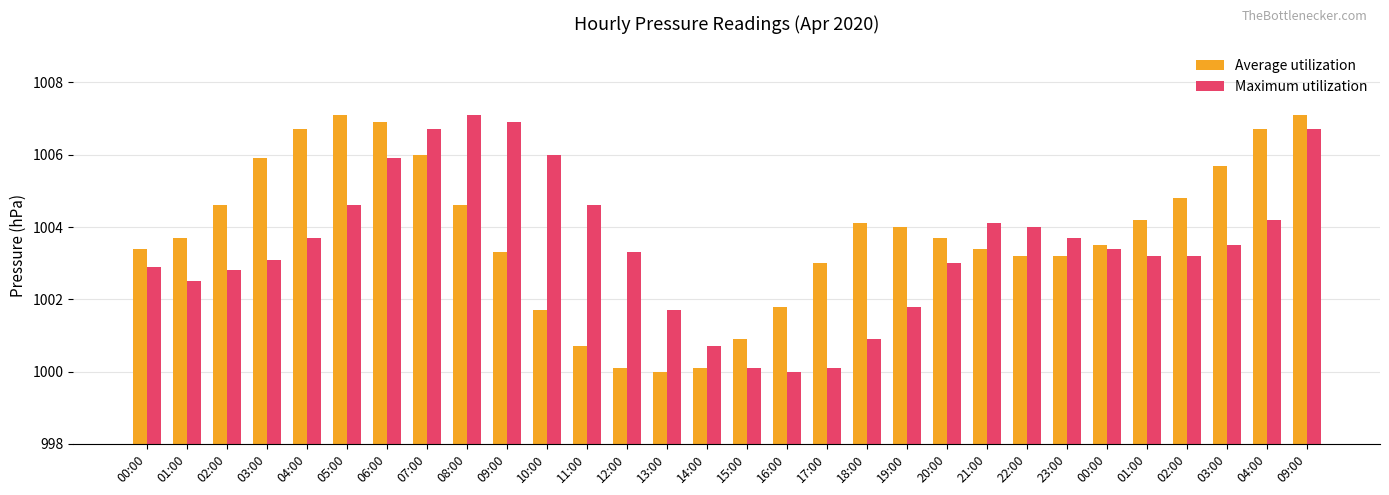

Reading right to left, list all the values displayed in this chart.

Average utilization: 1007.1	1006.7	1005.7	1004.8	1004.2	1003.5	1003.2	1003.2	1003.4	1003.7	1004.0	1004.1	1003.0	1001.8	1000.9	1000.1	1000.0	1000.1	1000.7	1001.7	1003.3	1004.6	1006.0	1006.9	1007.1	1006.7	1005.9	1004.6	1003.7	1003.4
Maximum utilization: 1006.7	1004.2	1003.5	1003.2	1003.2	1003.4	1003.7	1004.0	1004.1	1003.0	1001.8	1000.9	1000.1	1000.0	1000.1	1000.7	1001.7	1003.3	1004.6	1006.0	1006.9	1007.1	1006.7	1005.9	1004.6	1003.7	1003.1	1002.8	1002.5	1002.9